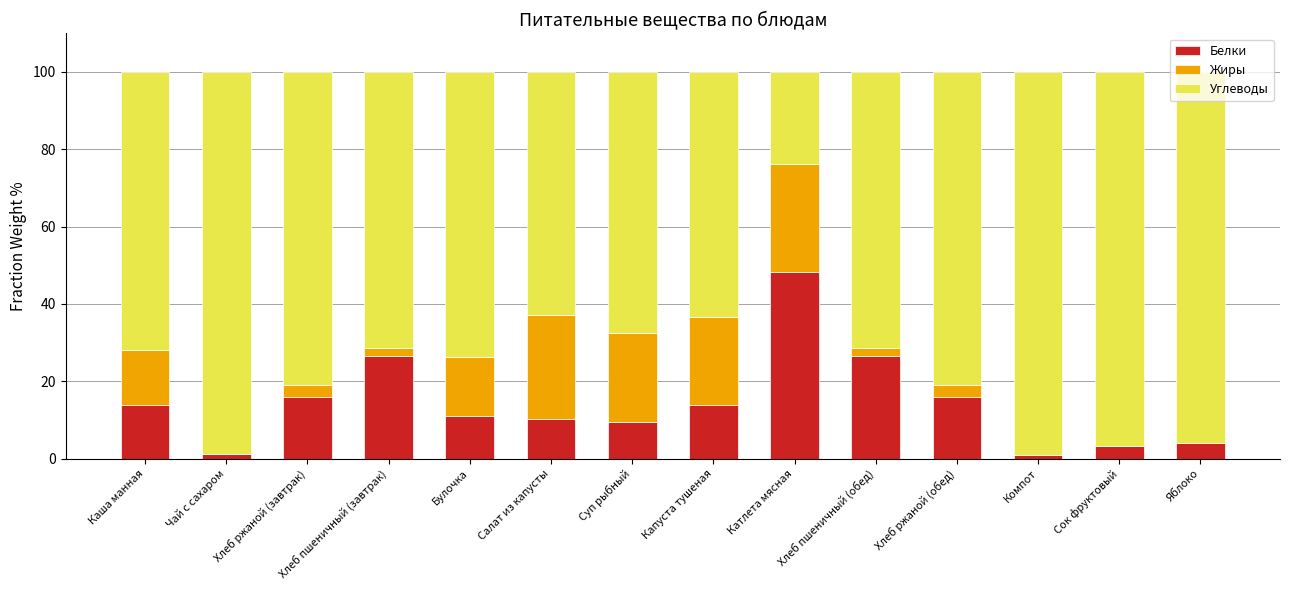

Count the number of categories in the chart.

14